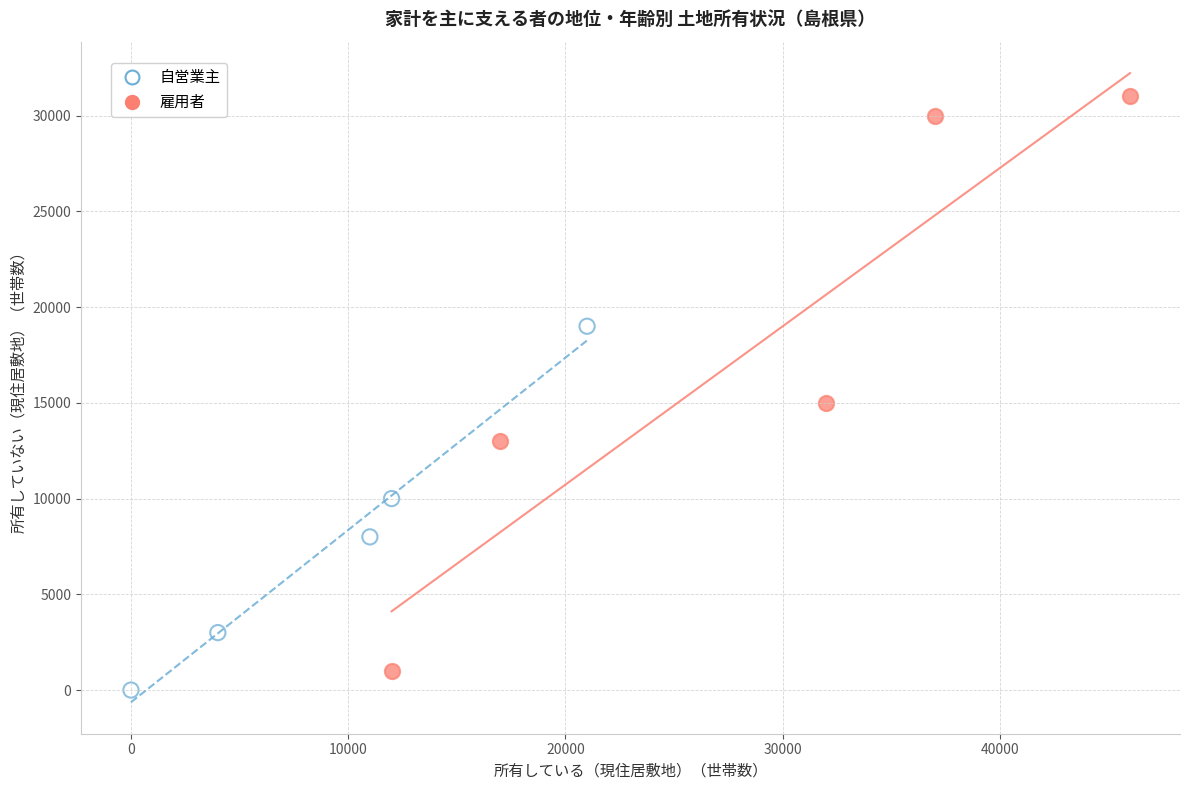

Which series contains the lowest Y value?

自営業主